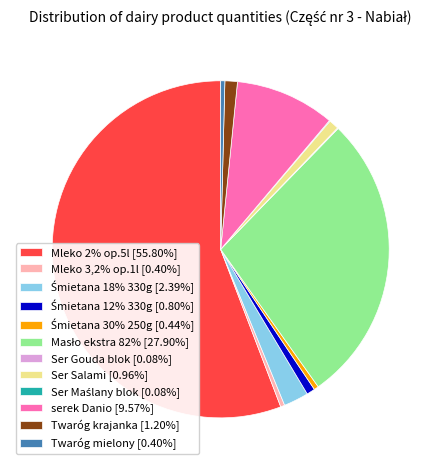

Does Mleko 2% op.5l [55.80%] represent more than half of the total?

Yes